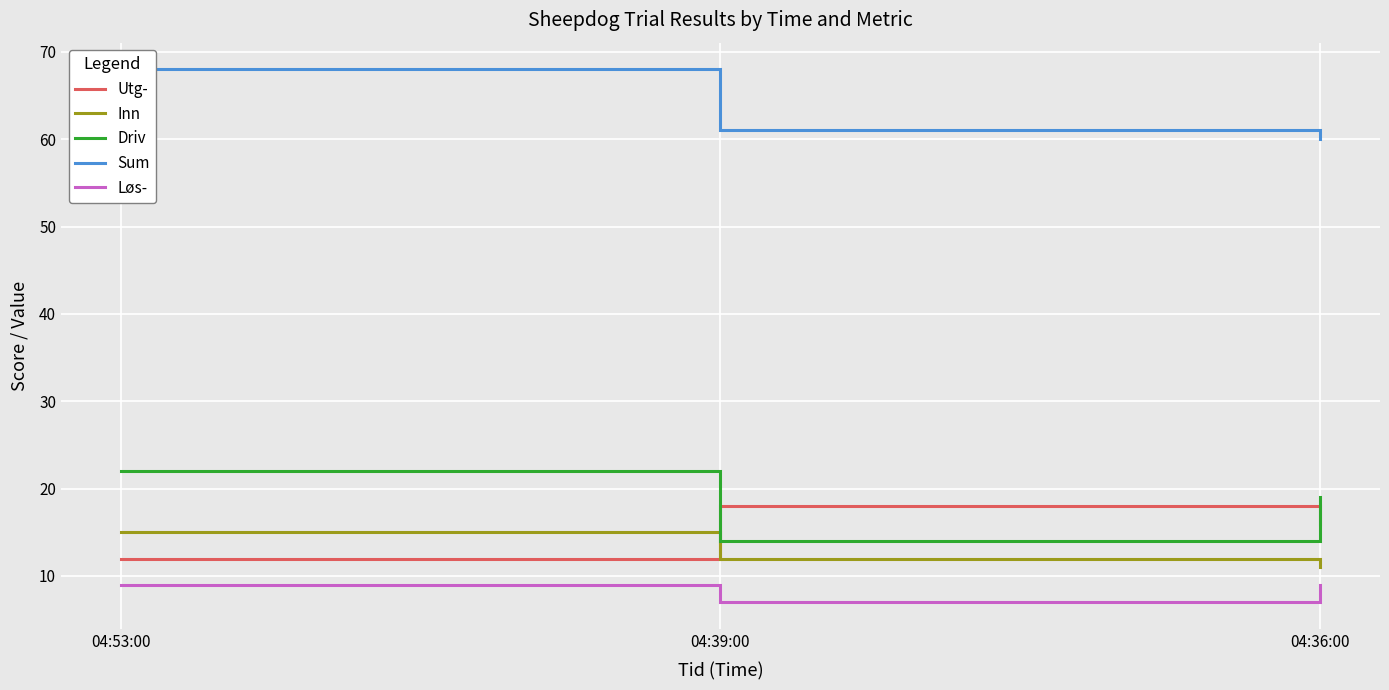

At which label does Løs- reach its minimum?

04:39:00